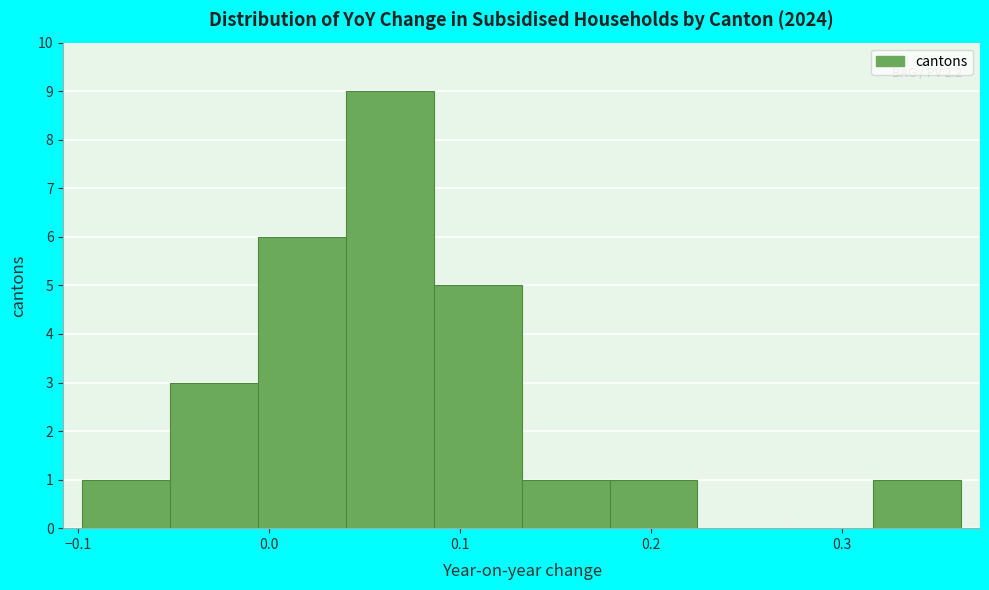

Over which range of the x-axis is the bar tallest?

0.04 to 0.09